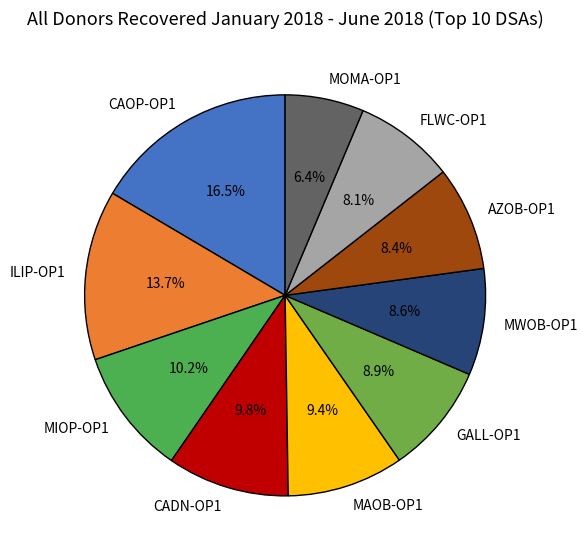

What is the smallest slice in the pie chart?

MOMA-OP1